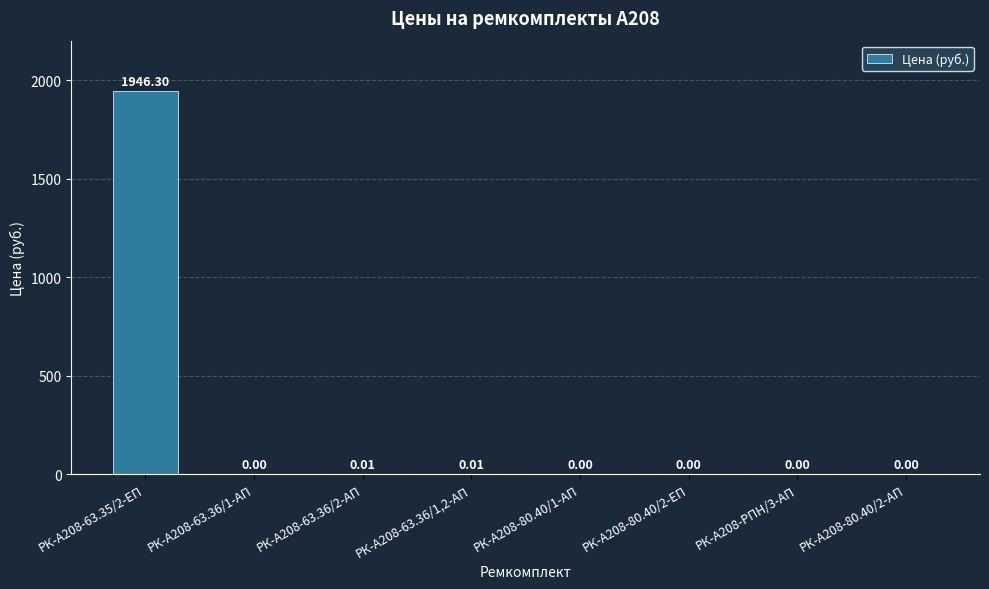

Which has a higher value, РК-А208-63.36/1-АП or РК-А208-63.36/1,2-АП?

РК-А208-63.36/1,2-АП